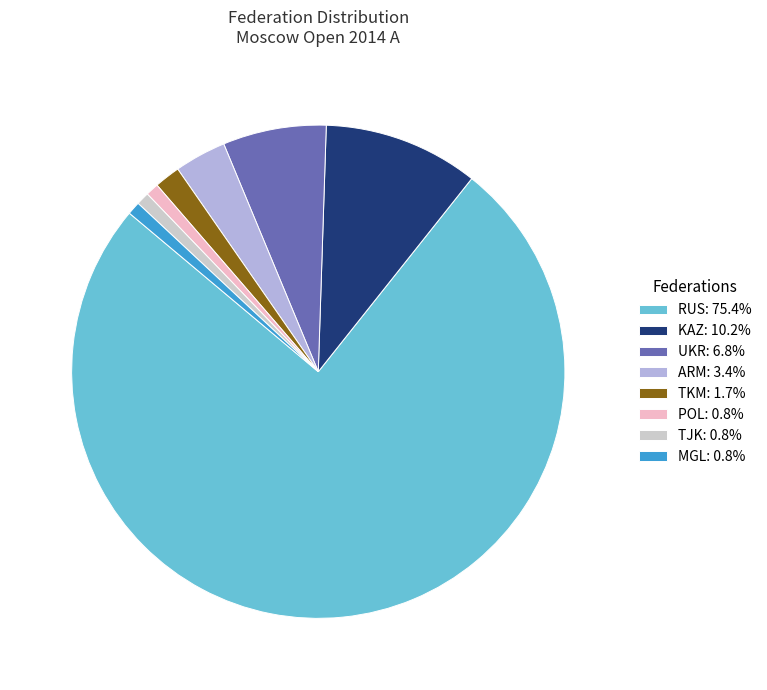

Is UKR: 6.8% the majority of the pie?

No